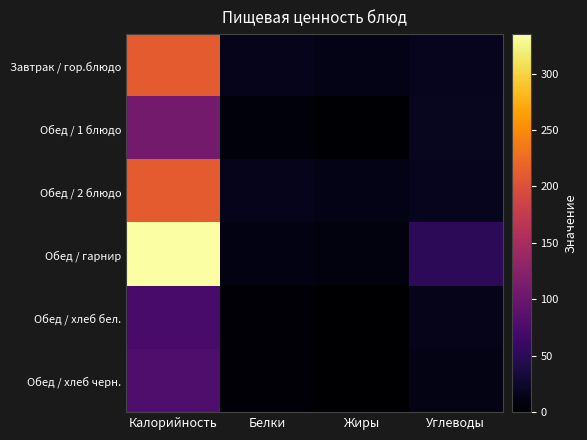

Reading right to left, extract all data points from this chart.

Завтрак / гор.блюдо: Углеводы=18	Жиры=14	Белки=16	Калорийность=211
Обед / 1 блюдо: Углеводы=19	Жиры=2	Белки=7	Калорийность=108
Обед / 2 блюдо: Углеводы=18	Жиры=14	Белки=16	Калорийность=211
Обед / гарнир: Углеводы=52	Жиры=9	Белки=11	Калорийность=335
Обед / хлеб бел.: Углеводы=15	Жиры=0	Белки=3	Калорийность=73
Обед / хлеб черн.: Углеводы=13	Жиры=1	Белки=3	Калорийность=78